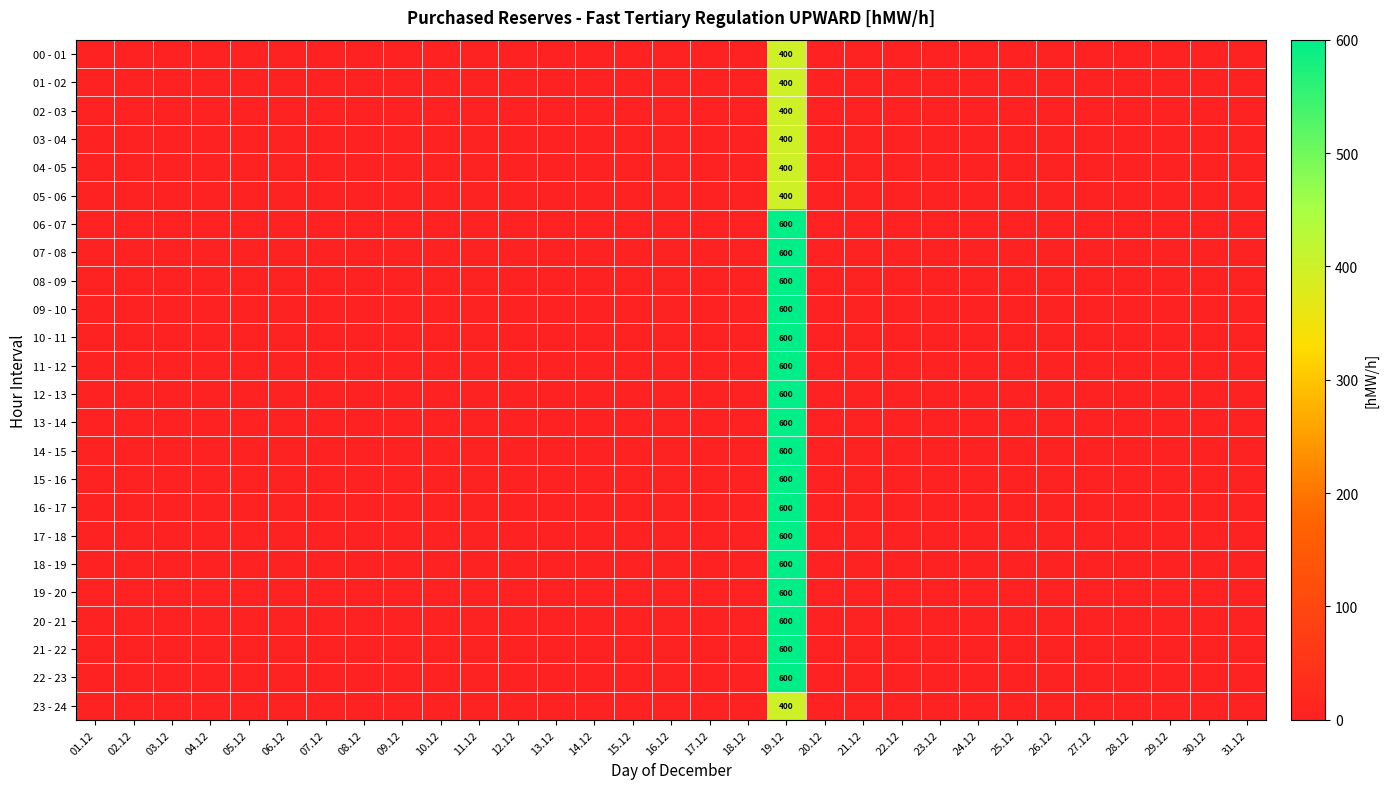

True or false: 06 - 07 has a value of 223 at 19.12.

False